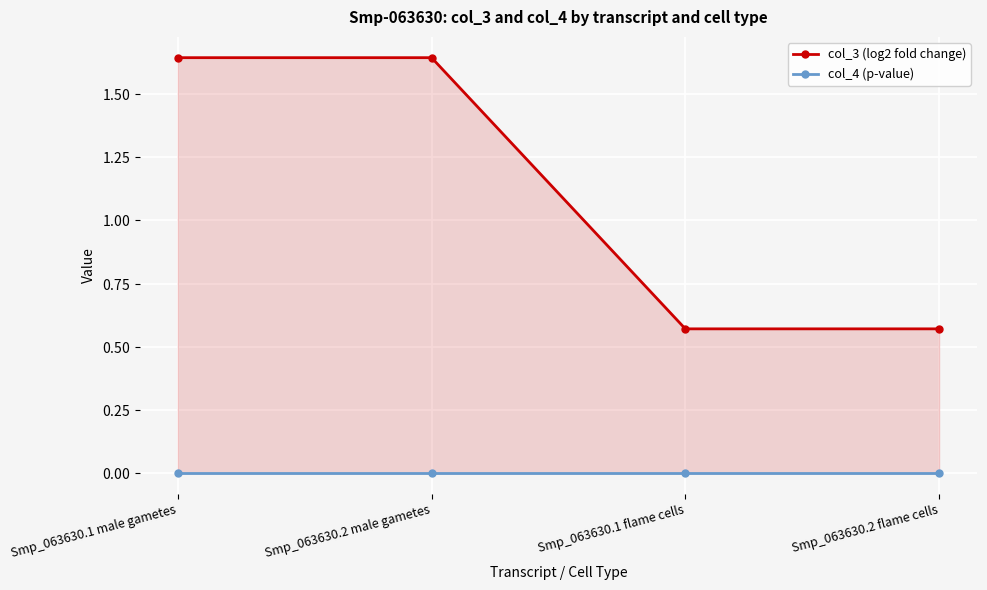

What is the difference between the second highest and minimum values in the col_3 (log2 fold change) series?

1.1